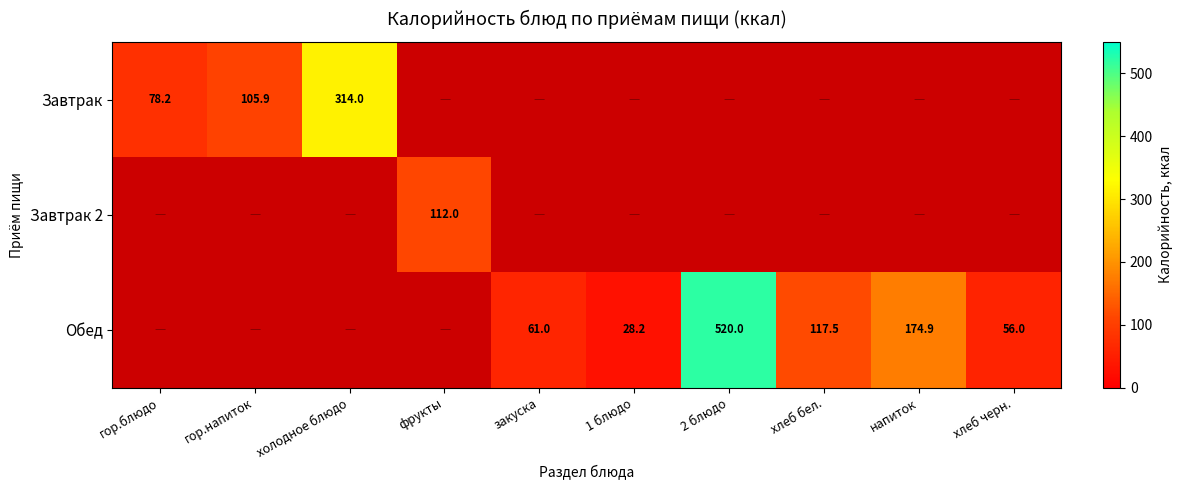

At which category is the sum across all series the highest?

2 блюдо